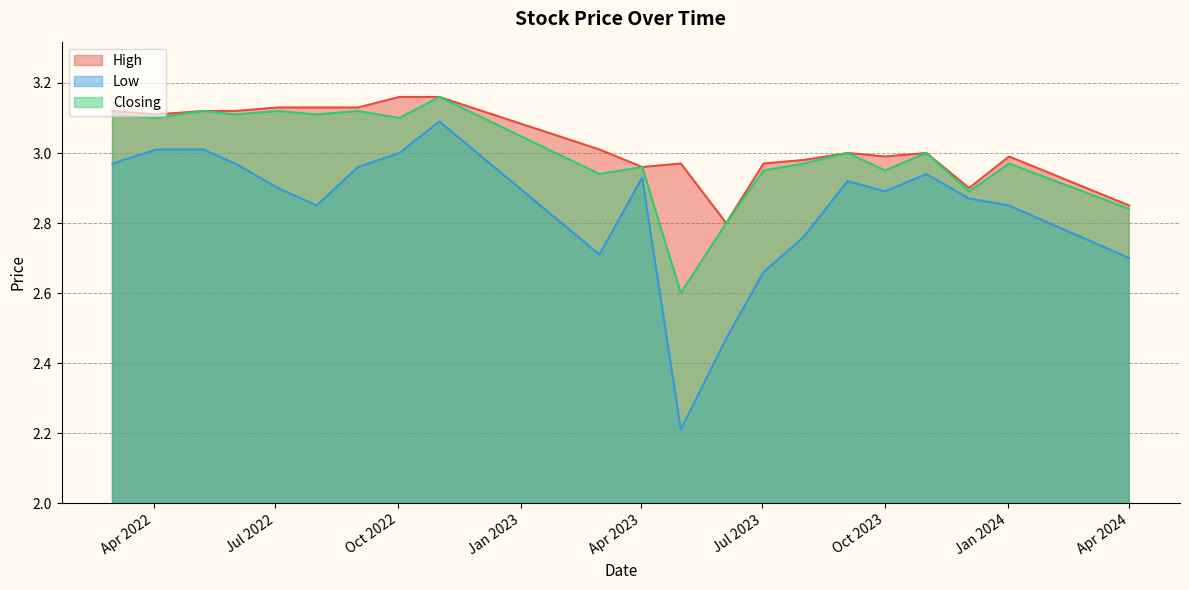

What is the difference between the highest and lowest values at 01/03/2022?

0.1